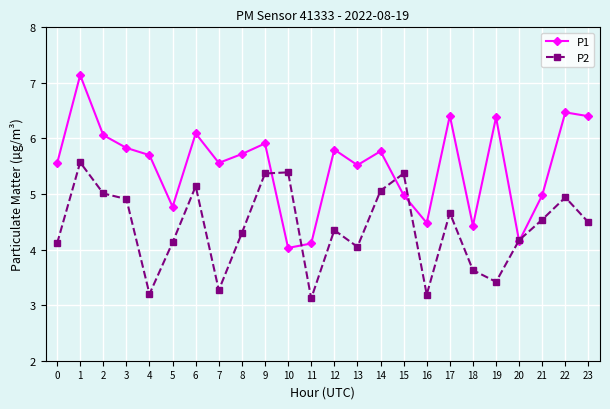

What is the difference between the maximum and minimum values in the P2 series?

2.5